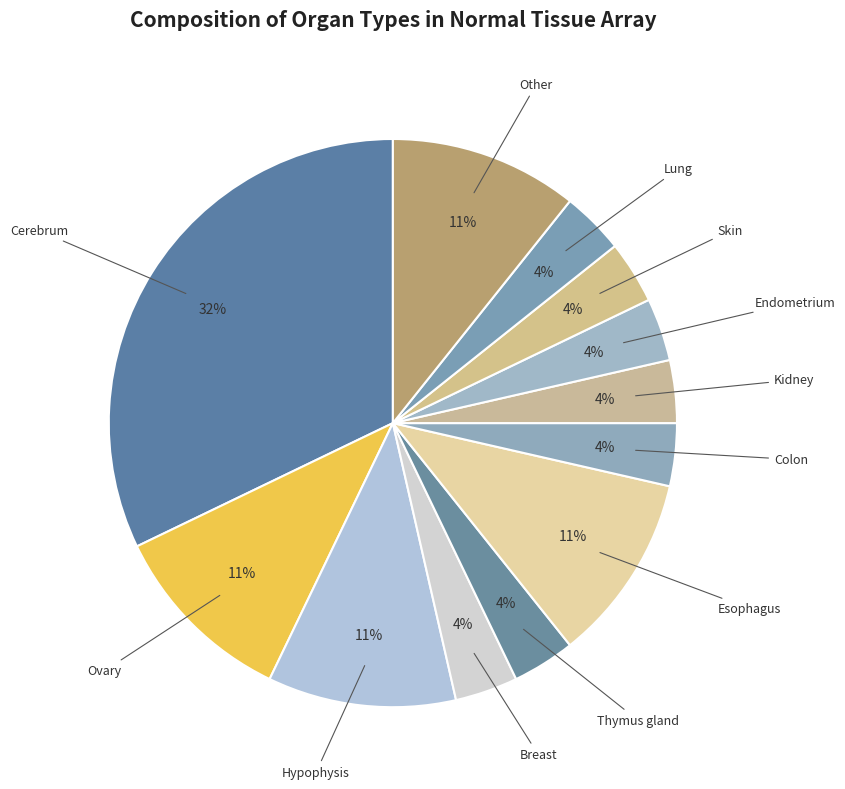

How many slices are in this pie chart?

12